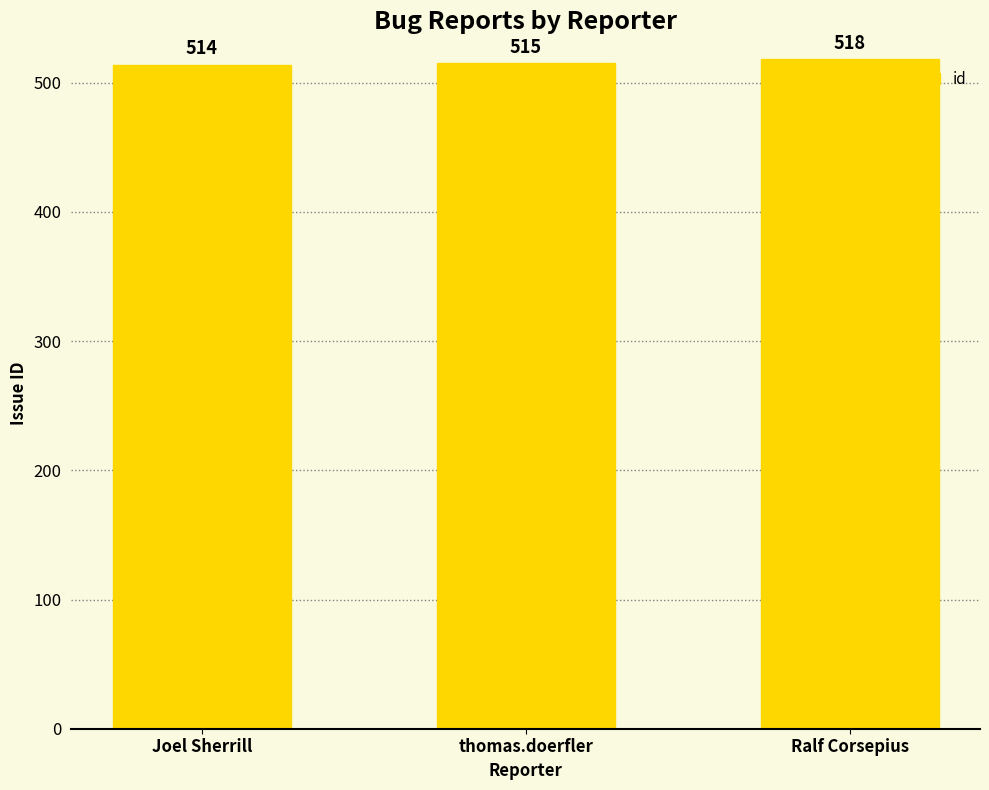

The chart shows a value of 339 at Ralf Corsepius. True or false?

False